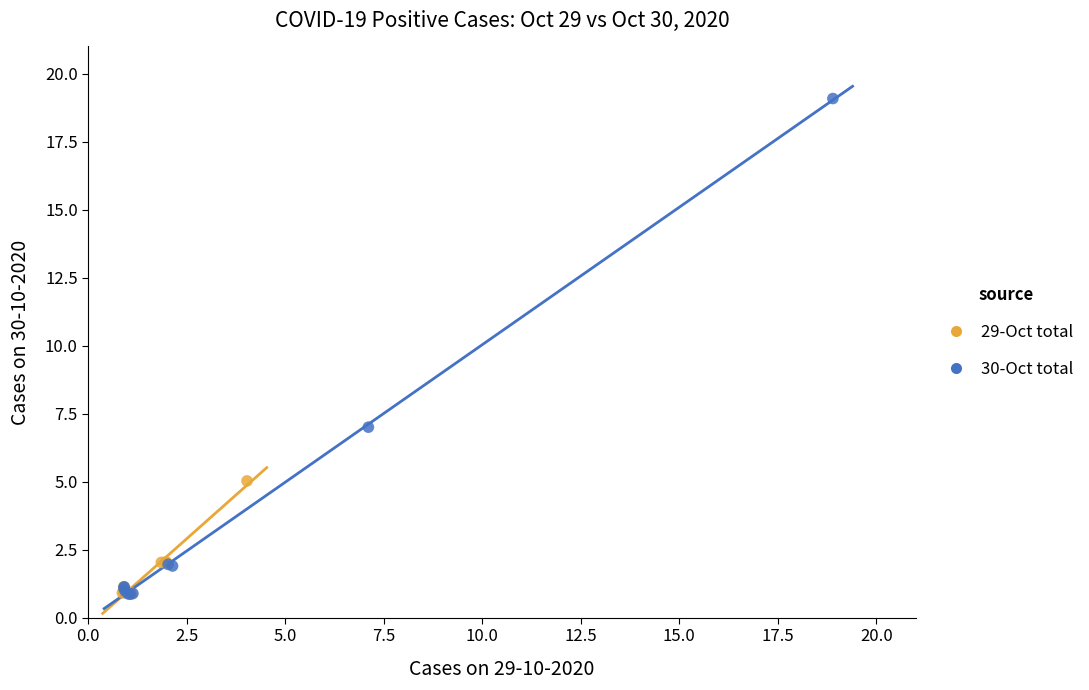

Which series reaches the maximum Y coordinate?

30-Oct total